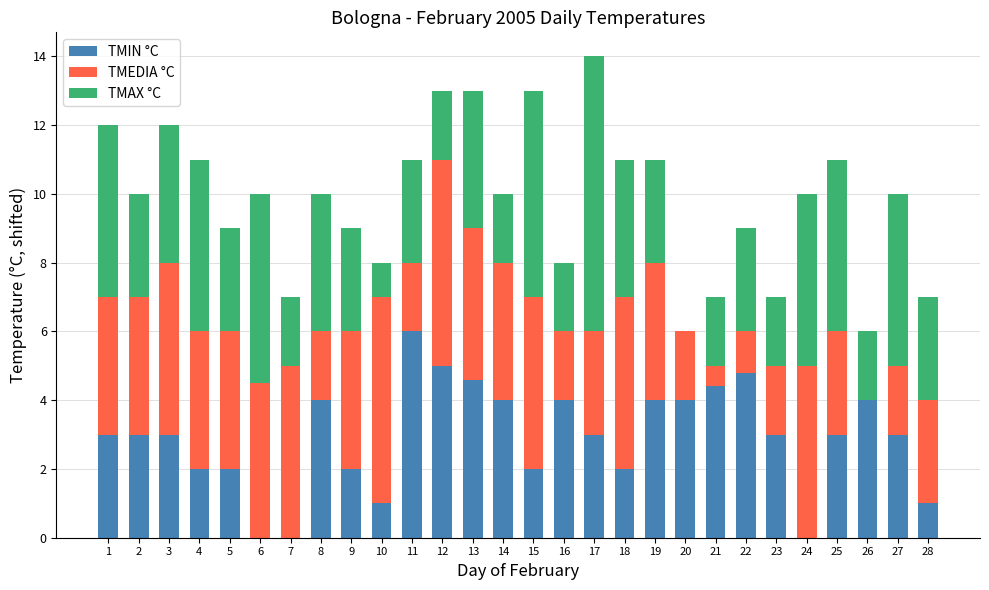

What is the average value of the TMIN °C series?

2.9